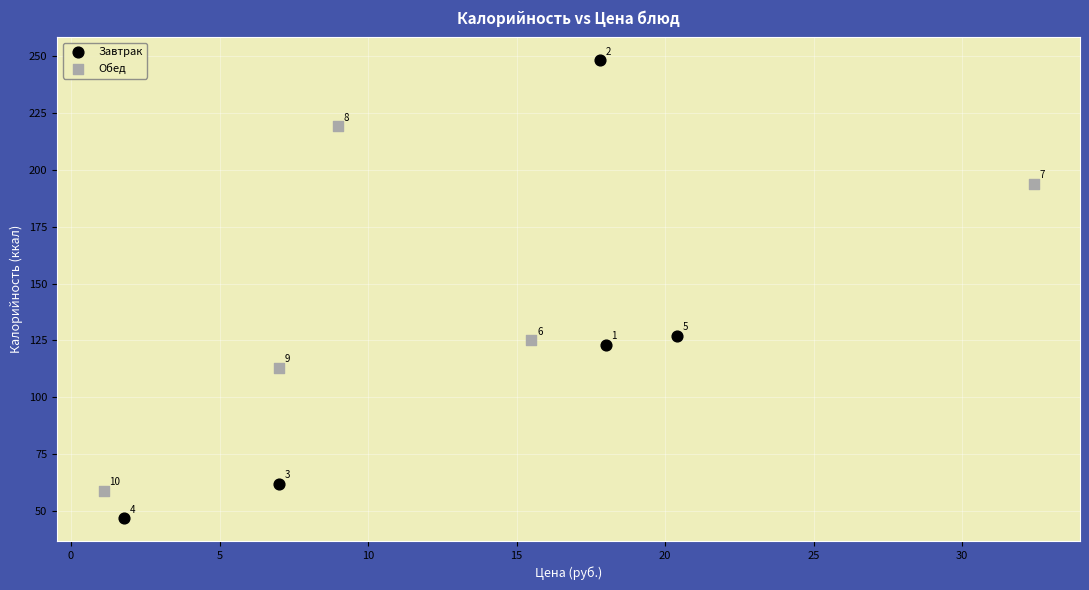

Which series has the widest spread of Y values?

Завтрак